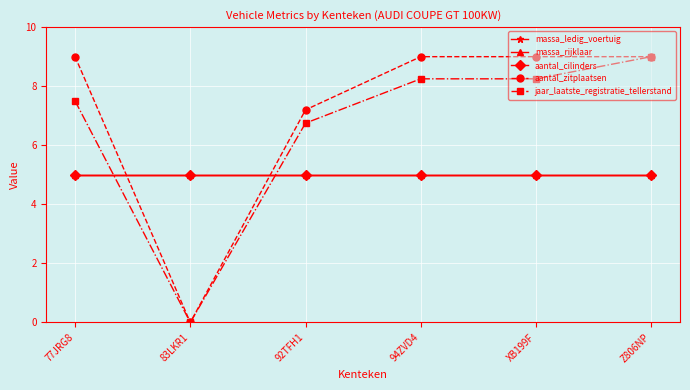

At how many categories does at least one series exceed 3?

6